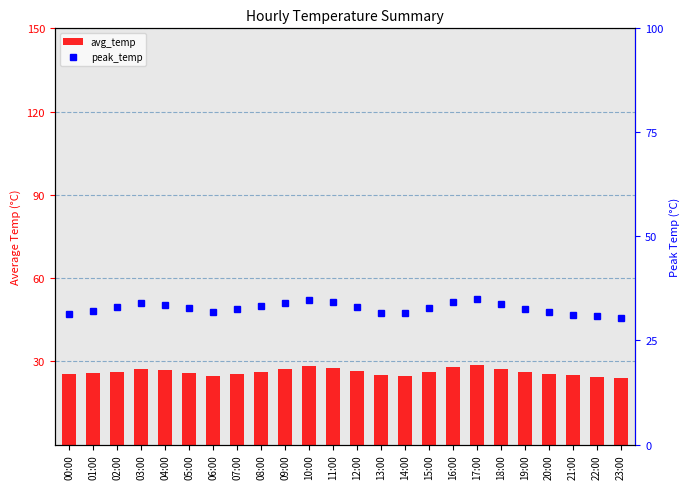

Between 14:00 and 08:00, which is larger?

08:00